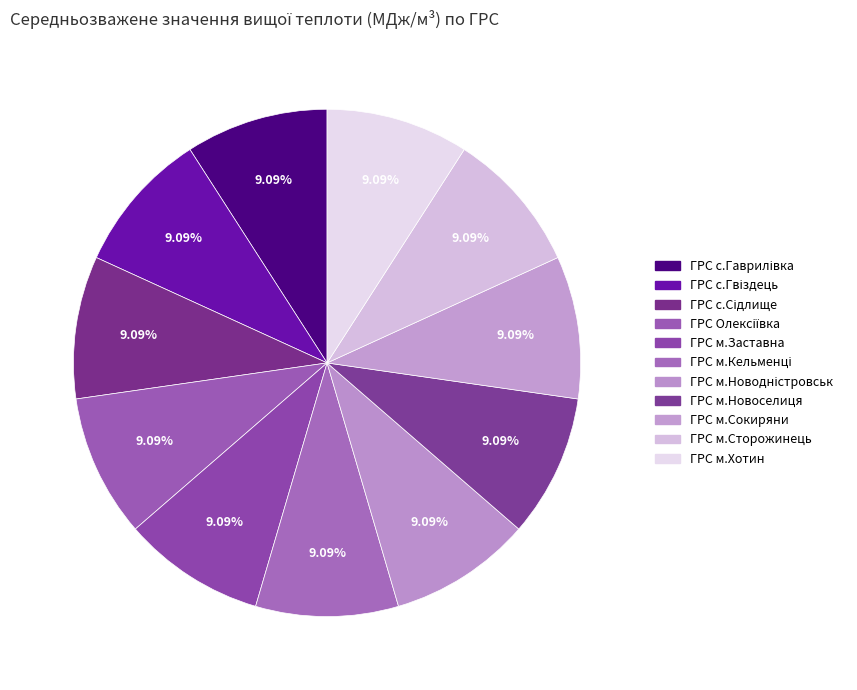

Is it true that ГРС м.Сторожинець is 9% of the pie?

True